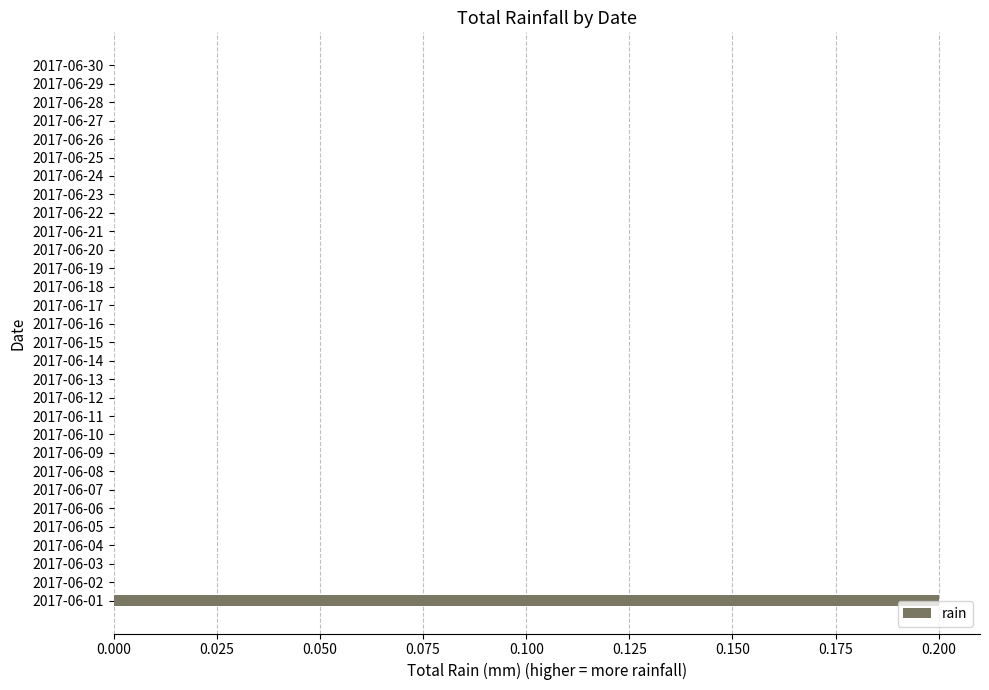

What is the maximum value shown in the chart?

0.2